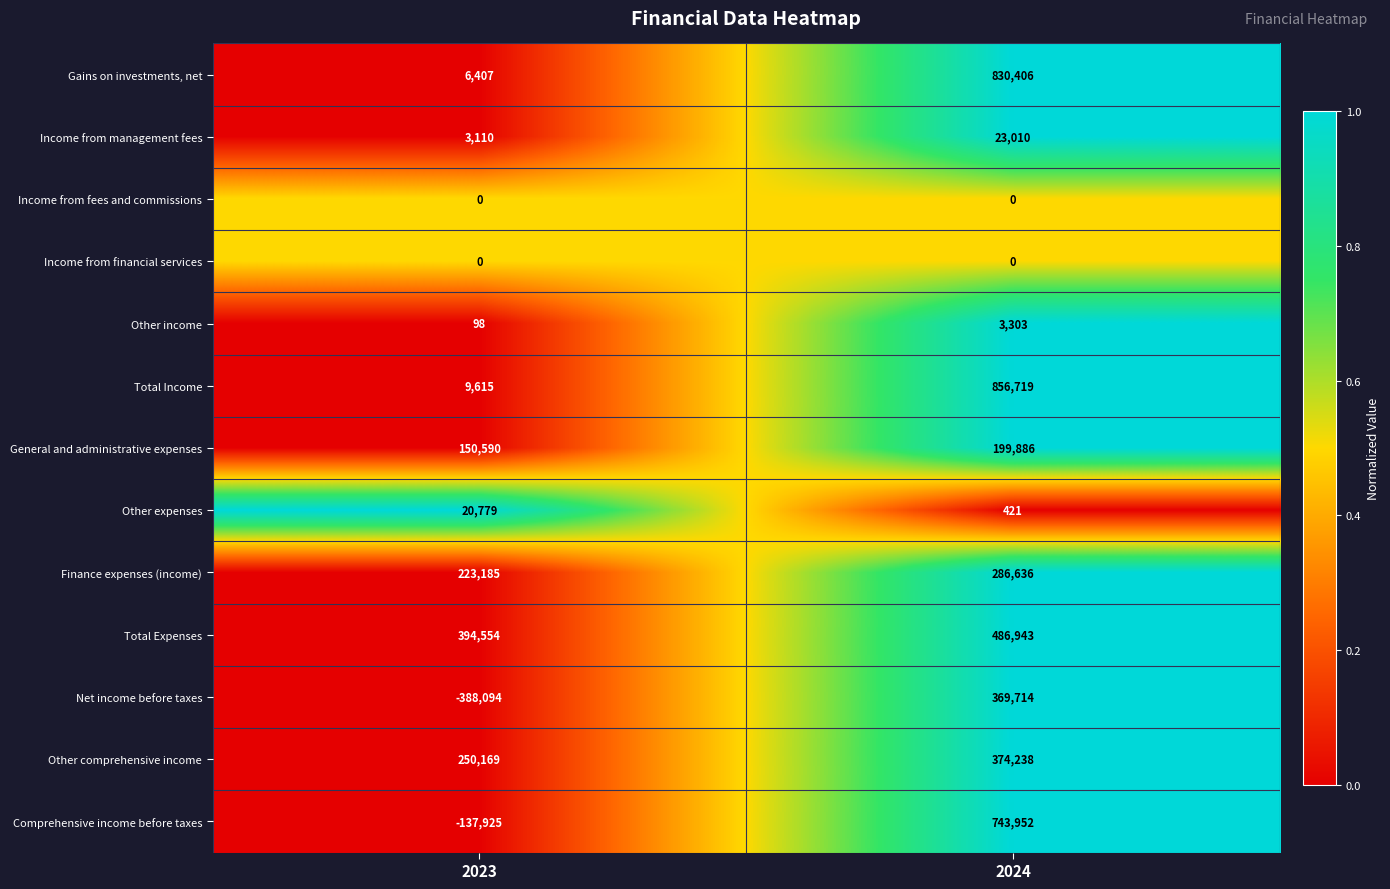

The value of Income from management fees at 2024 is 39761. True or false?

False